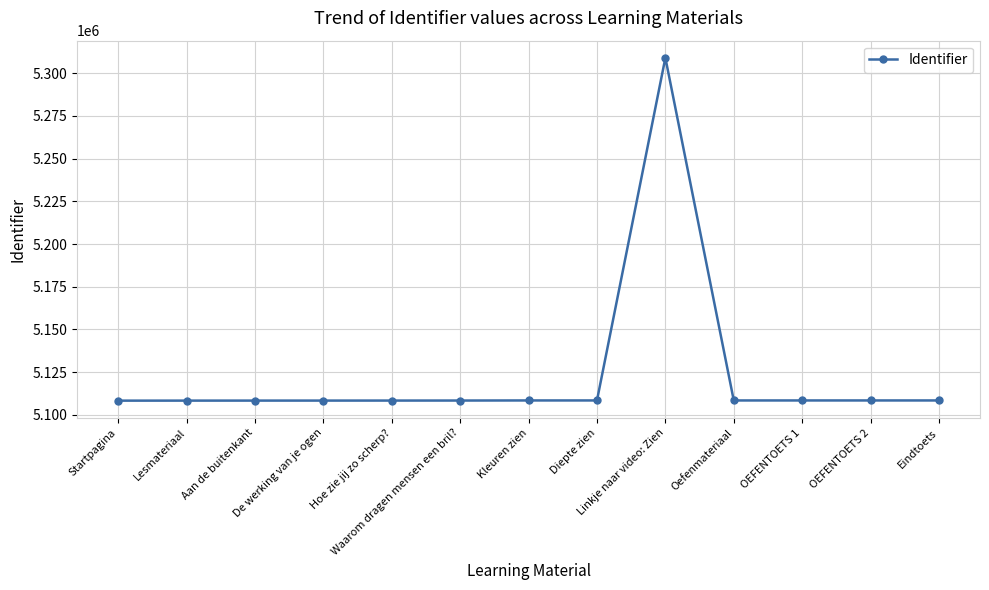

What is the value of the 7th point from the left?

5108430